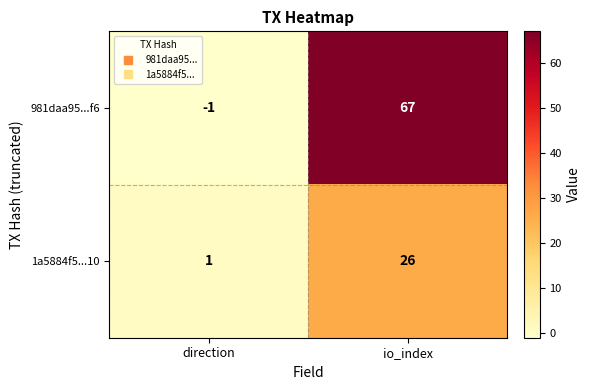

The 1a5884f5...10 series shows 26 at io_index. True or false?

True